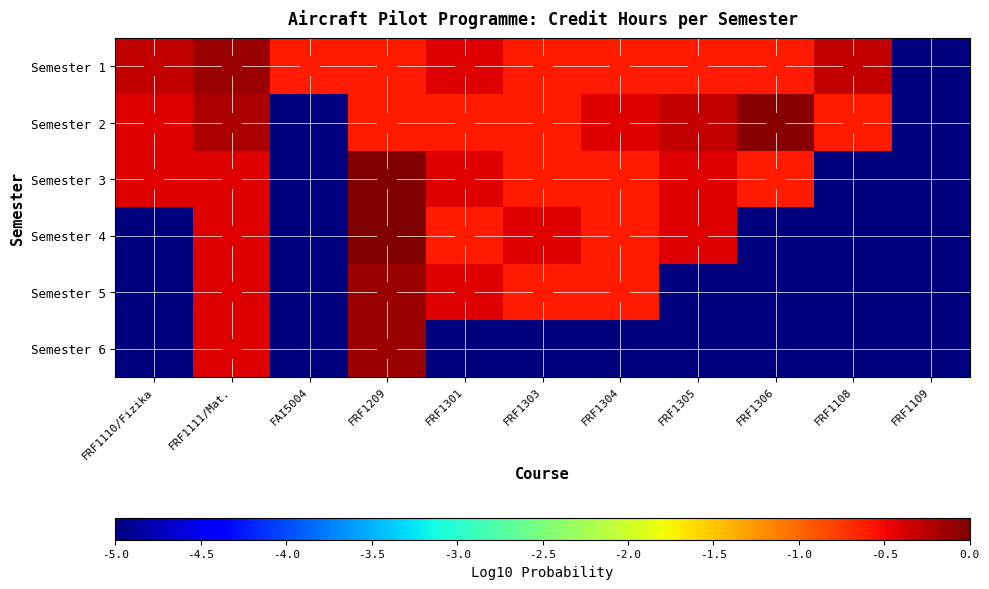

Which series has the largest range (max minus min)?

Semester 3